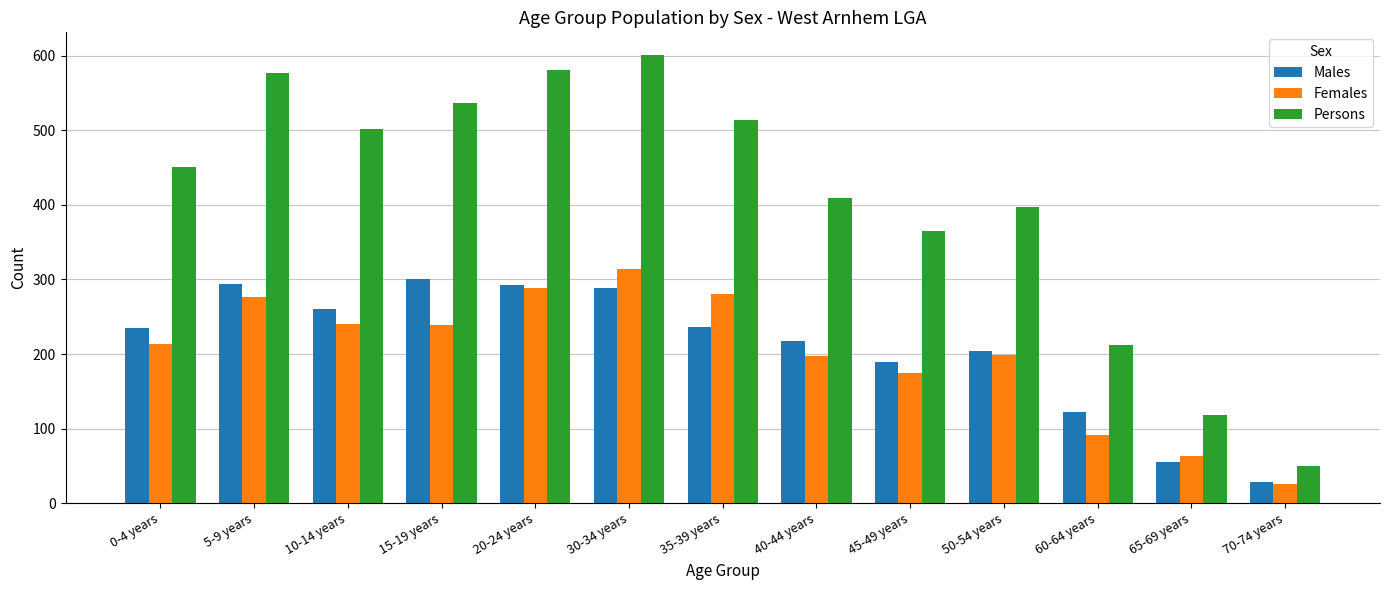

At which label does Persons reach its minimum?

70-74 years